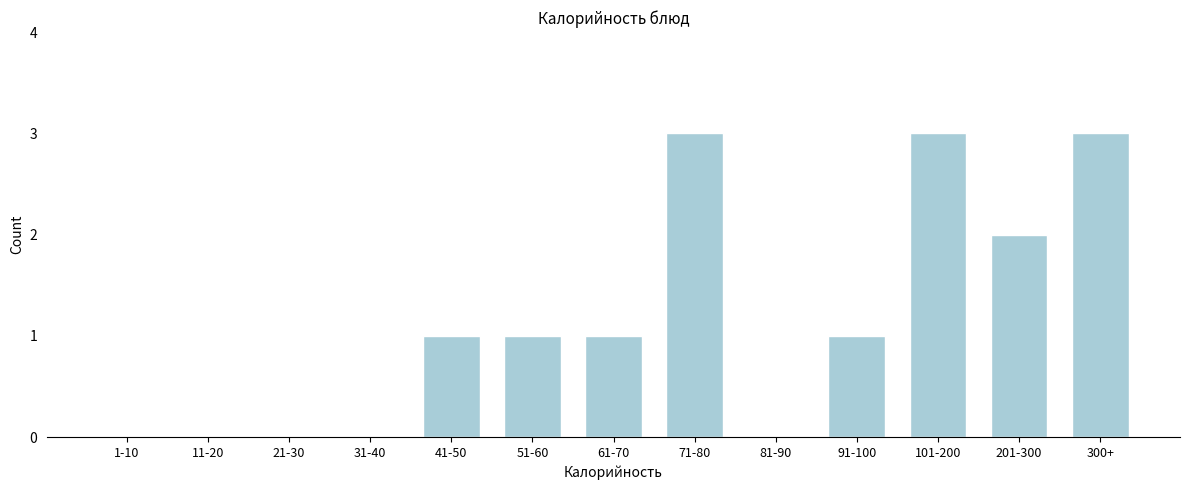

Reading left to right, extract all data points from this chart.

1-10=0	11-20=0	21-30=0	31-40=0	41-50=1	51-60=1	61-70=1	71-80=3	81-90=0	91-100=1	101-200=3	201-300=2	300+=3